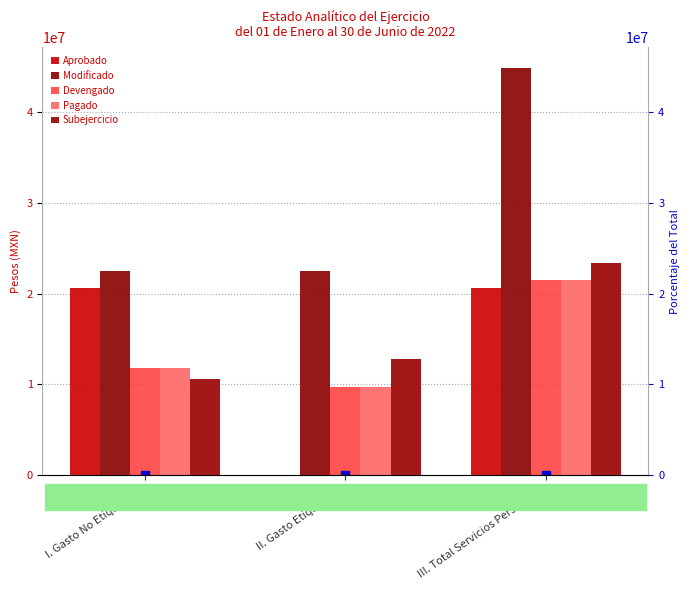

What is the difference between the Aprobado values at I. Gasto No Etiquetado and II. Gasto Etiquetado?

20618068.0